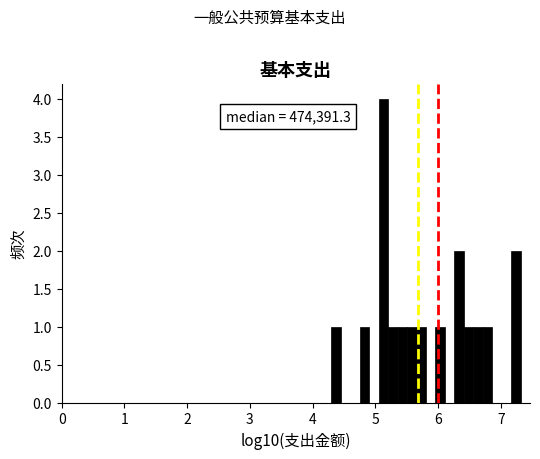

Read against the x-axis, roughly where is the centre of the tallest bar?

5.1